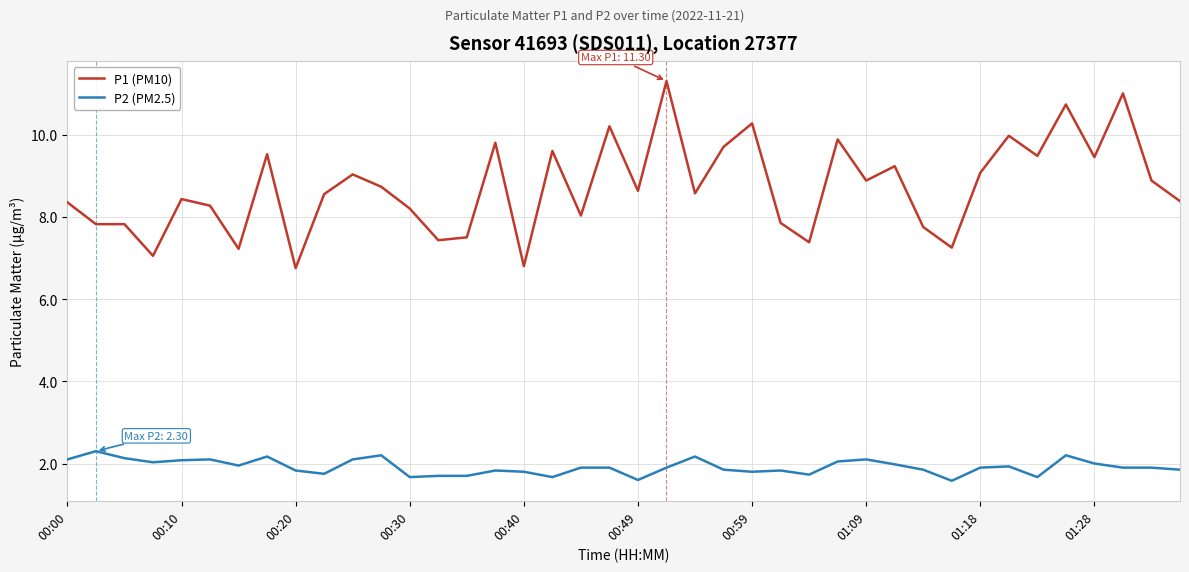

List the series in order of their overall mean, highest first.

P1 (PM10), P2 (PM2.5)